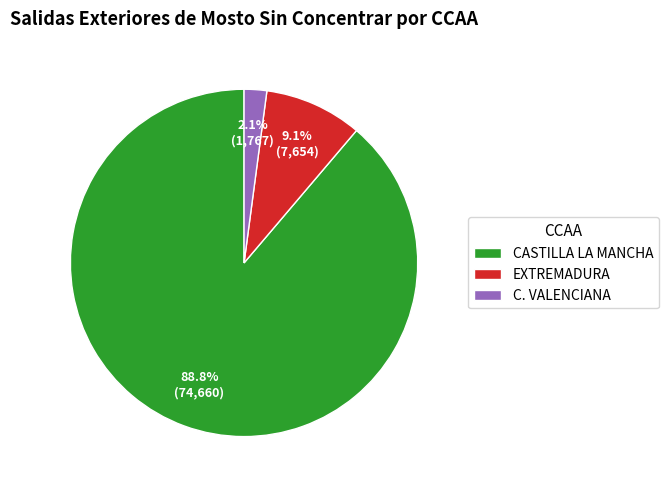

Approximately how many times larger is the value at CASTILLA LA MANCHA compared to C. VALENCIANA?

42.3